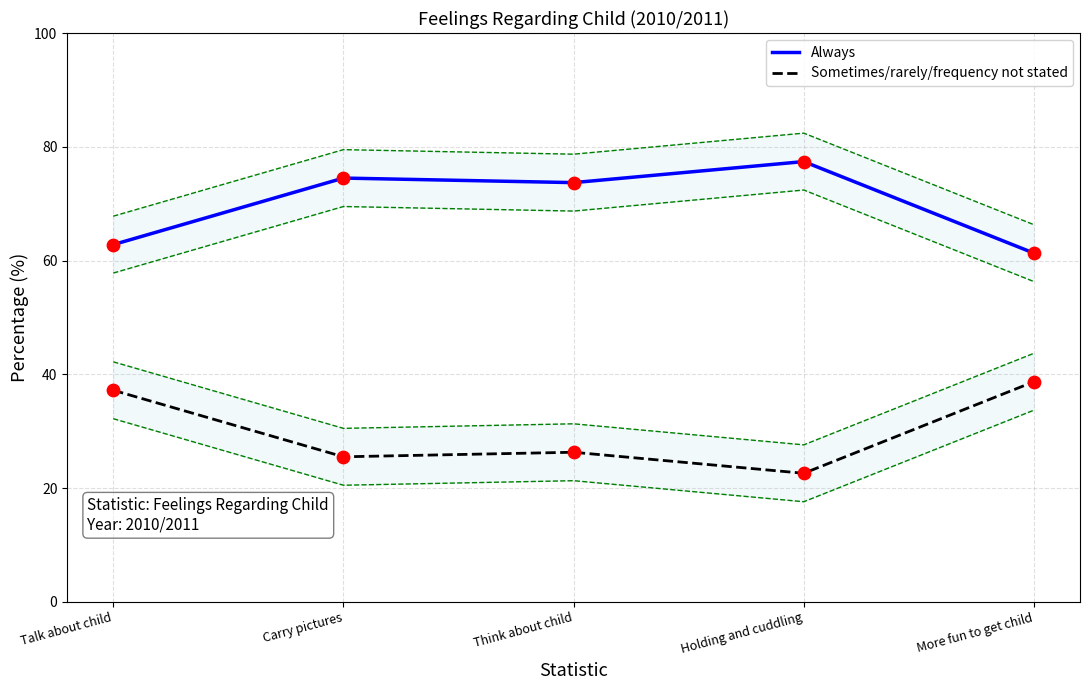

What is the total value across all series at More fun to get child?

290.0